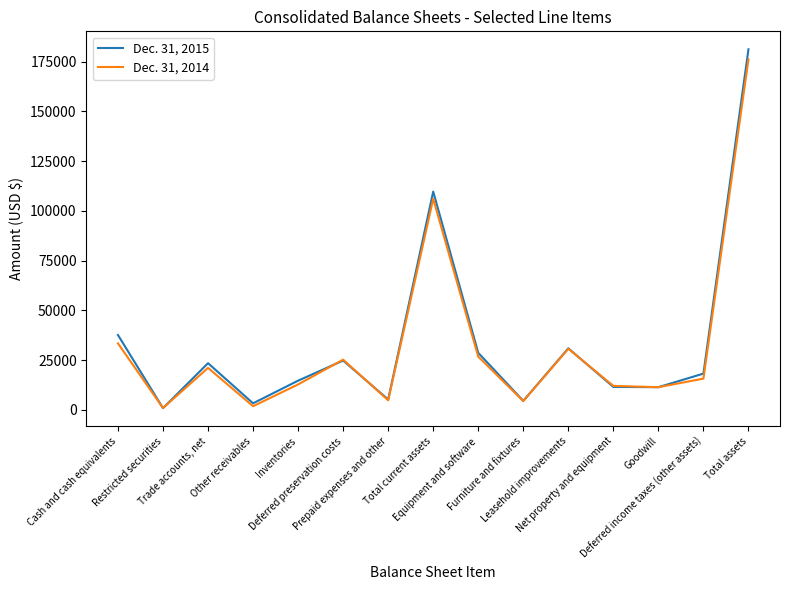

What is the sum of all Dec. 31, 2014 values?

482763